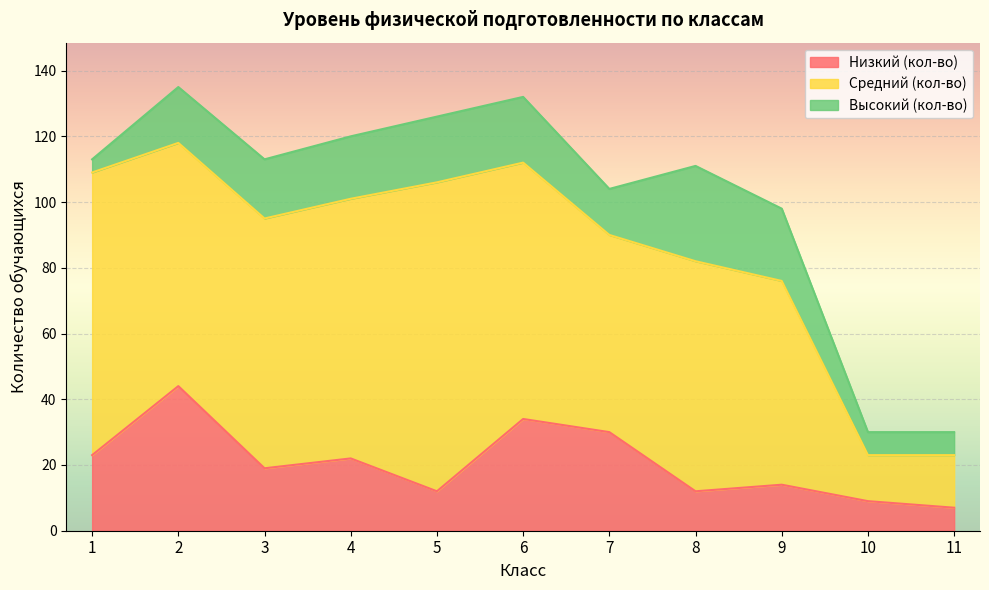

True or false: Средний (кол-во) has a value of 123 at 2.

False